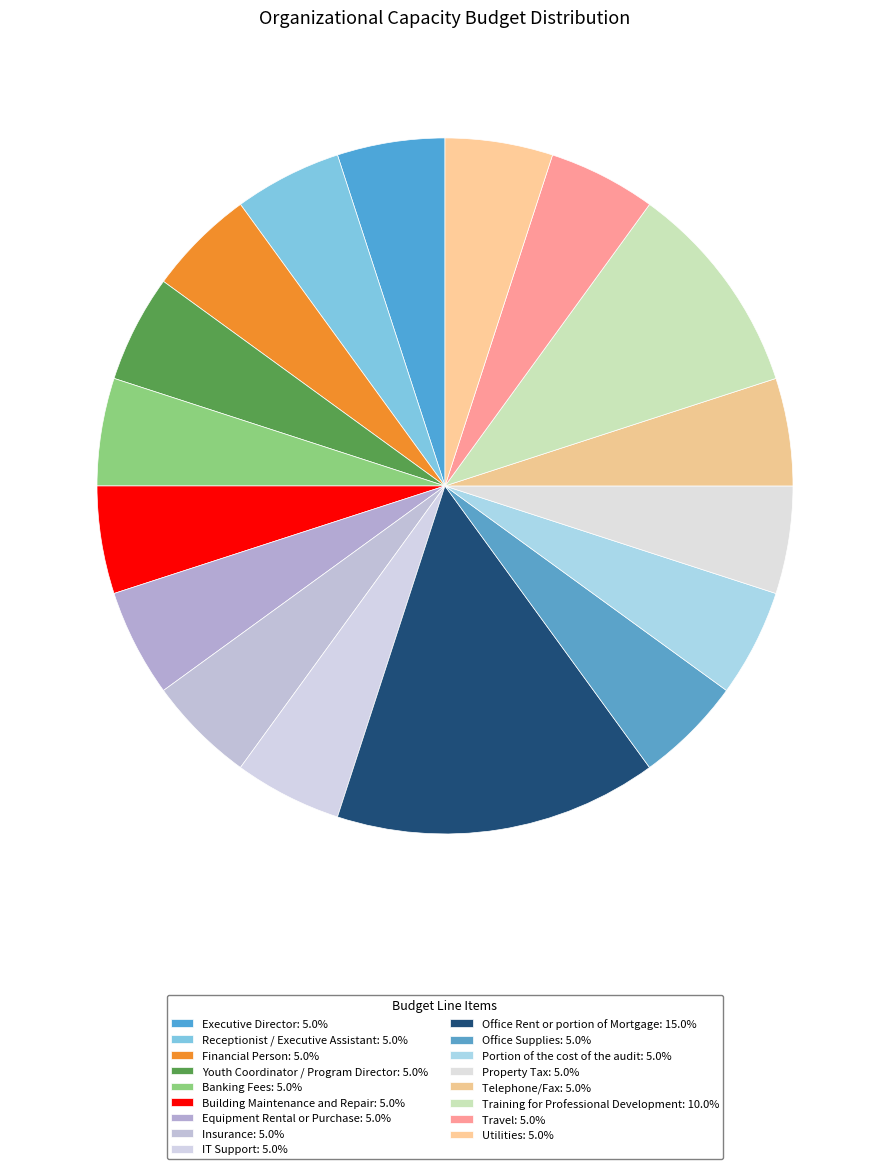

How many slices are in this pie chart?

17